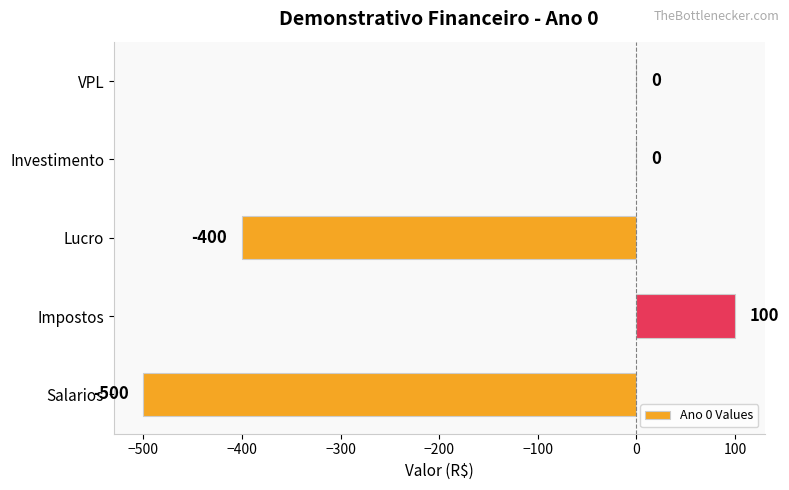

Between Lucro and Impostos, which is larger?

Impostos